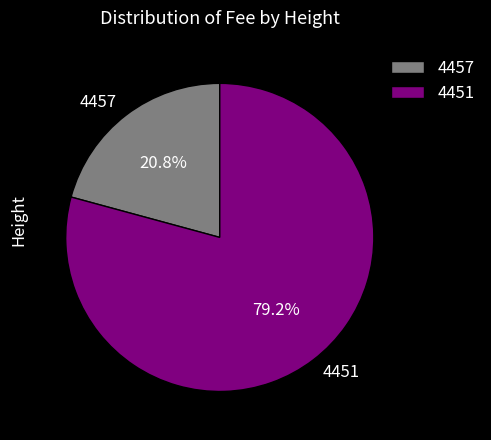

What is the total percentage of 4451 and 4457?

100.0%